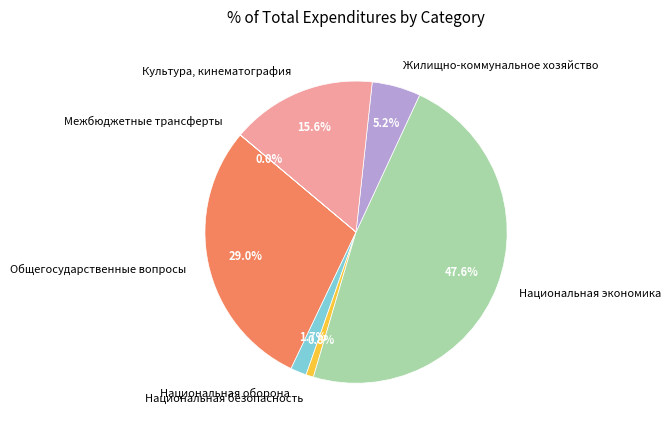

Is it true that Жилищно-коммунальное хозяйство is 5% of the pie?

True